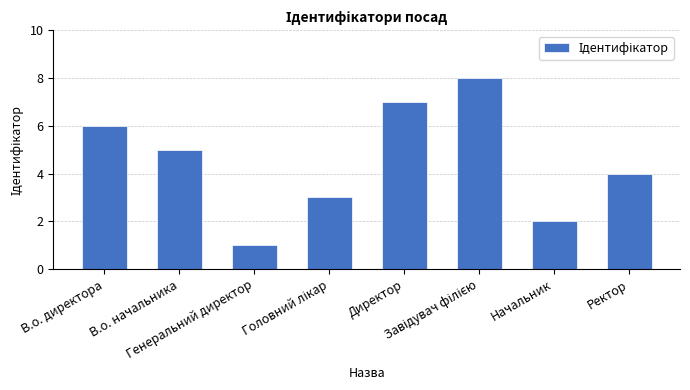

True or false: the data shows 1 at Ректор.

False